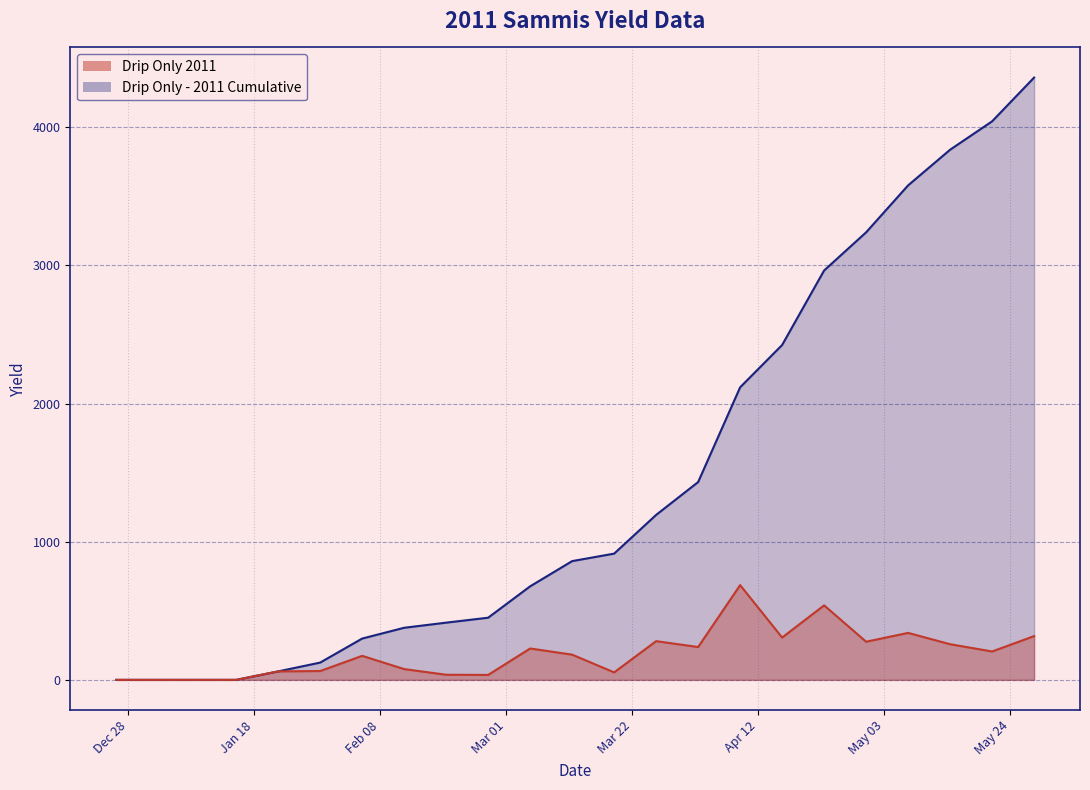

True or false: Drip Only 2011 and Drip Only - 2011 Cumulative cross at least once.

False